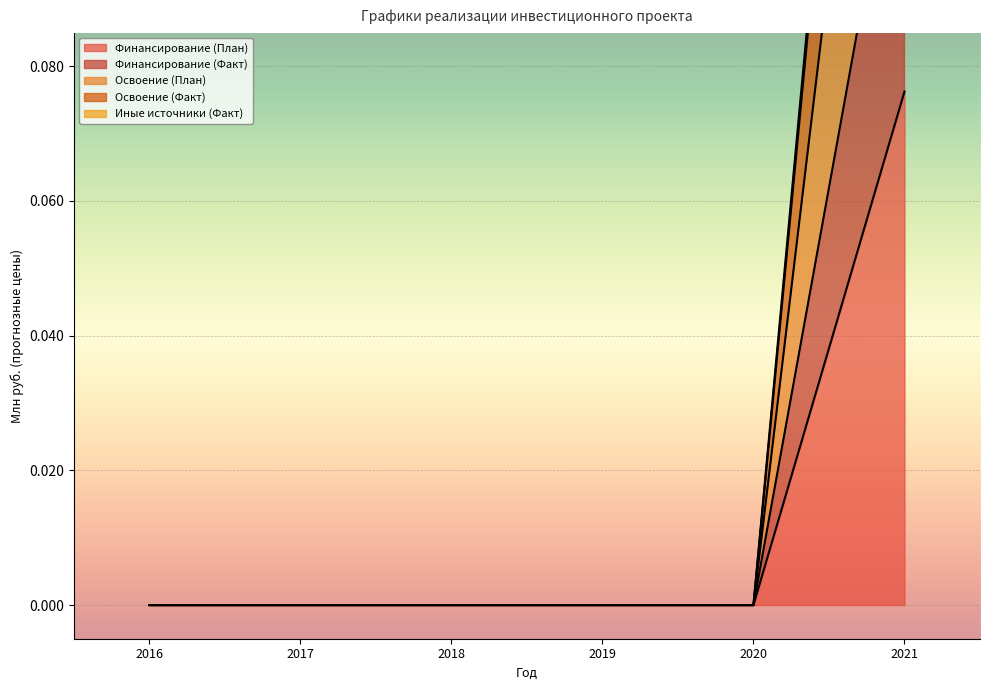

At which label is Освоение (Факт) closest to 0?

2016